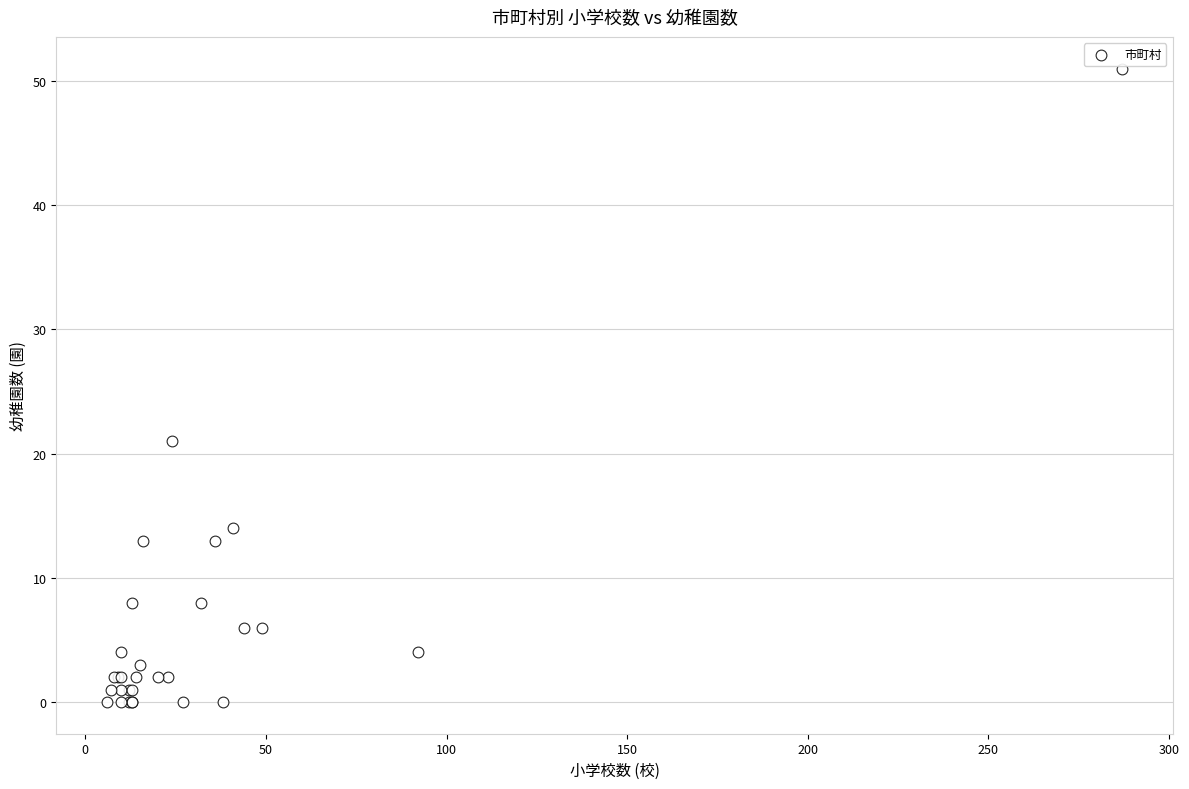

What Y value in the scatter plot is closest to 25?

21